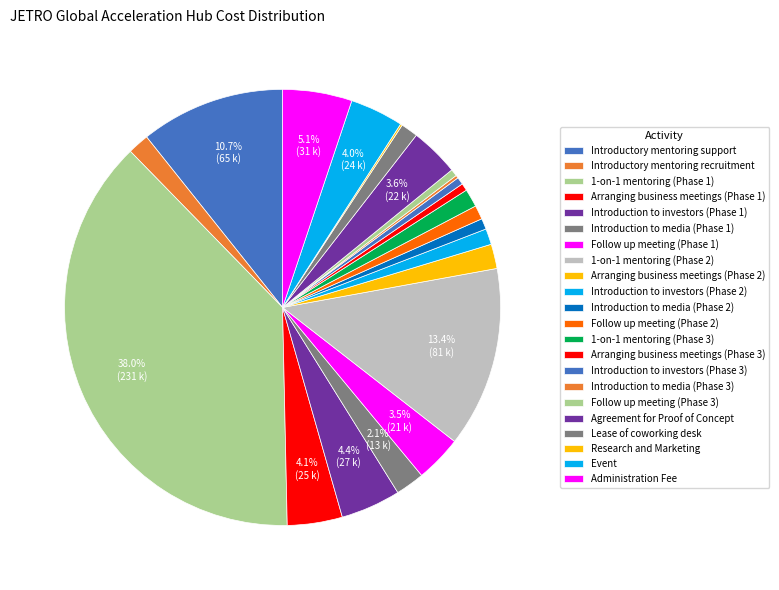

What percentage is NOT represented by Event?

96.0%